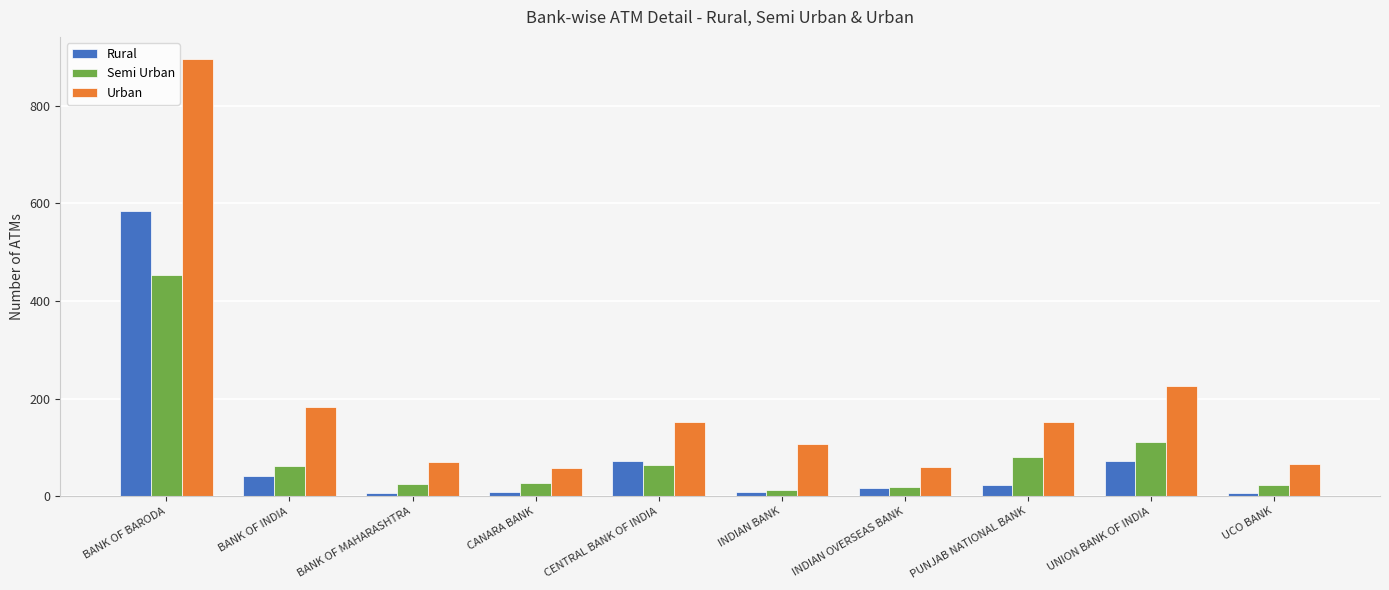

At which category is the sum across all series the highest?

BANK OF BARODA